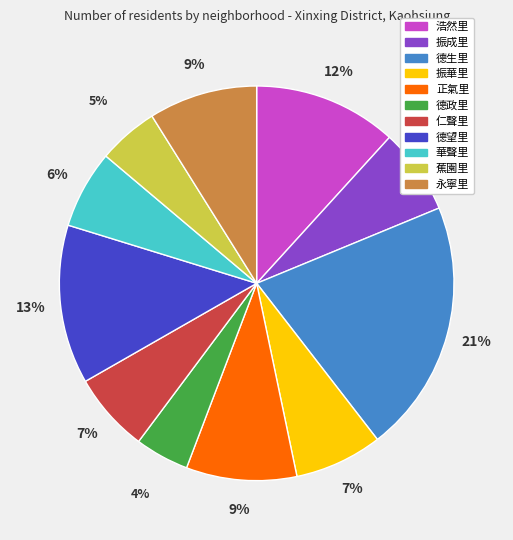

Which category has the biggest portion of the pie?

德生里